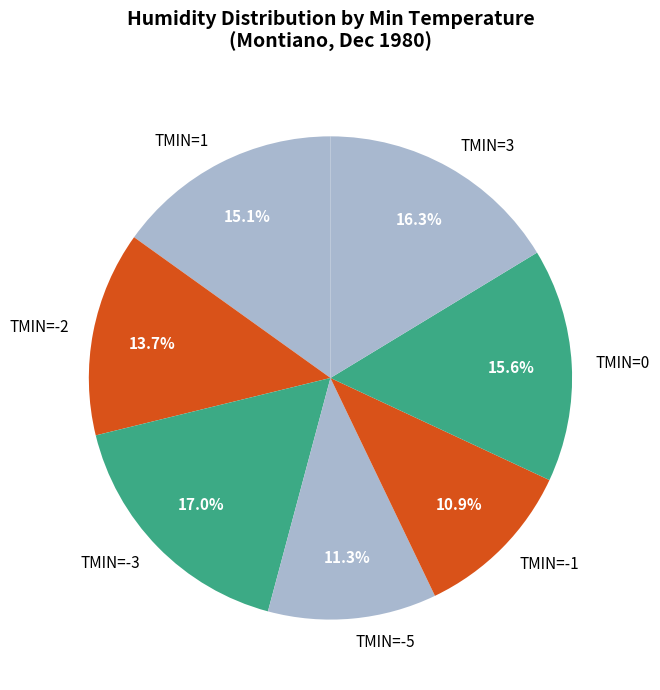

Which slice is the largest?

TMIN=-3